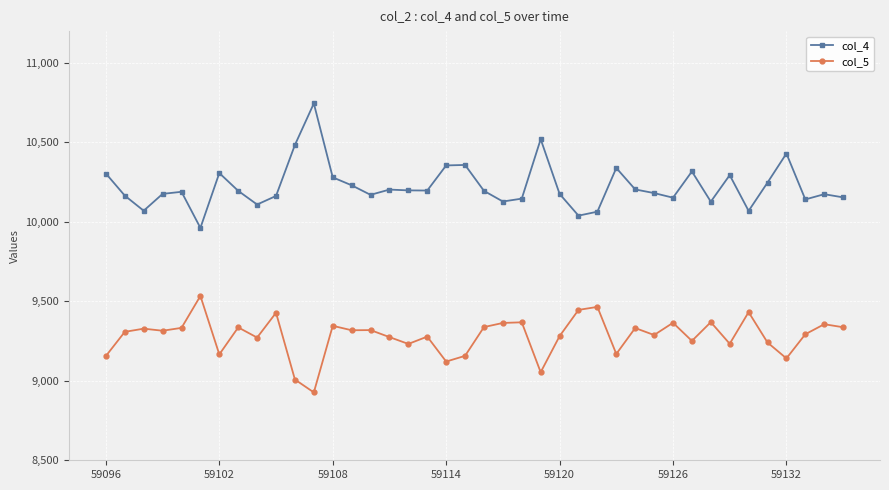

What is the difference between the second highest and second lowest values in the col_4 series?

481